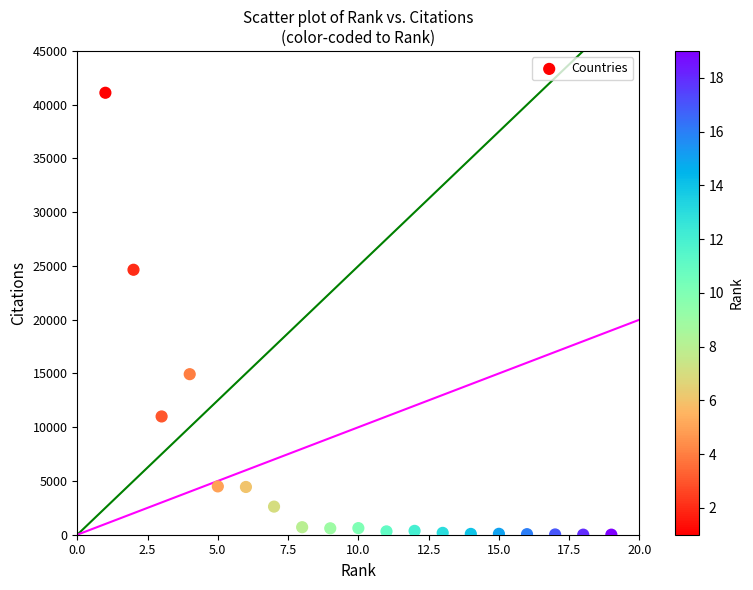

What is the range of Y values (max minus min)?

41104